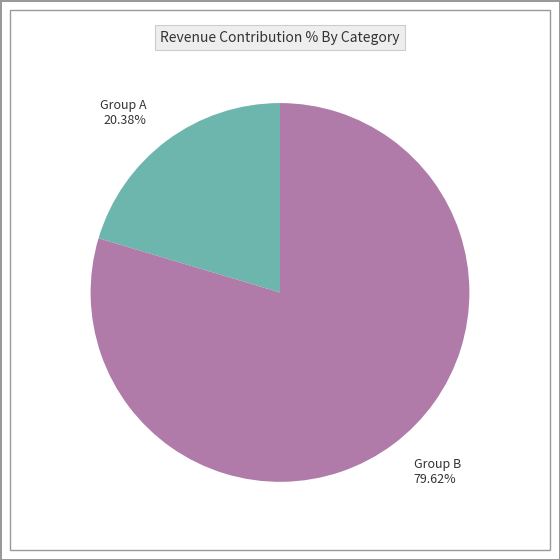

Between Group B and Group A, which is larger?

Group B